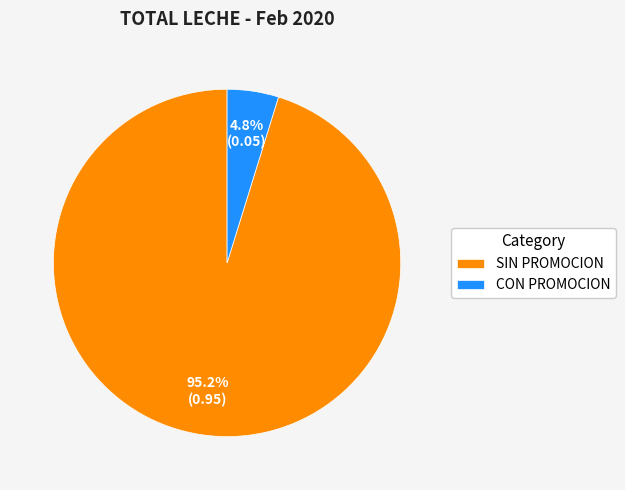

Which category has the smallest portion of the pie?

CON PROMOCION